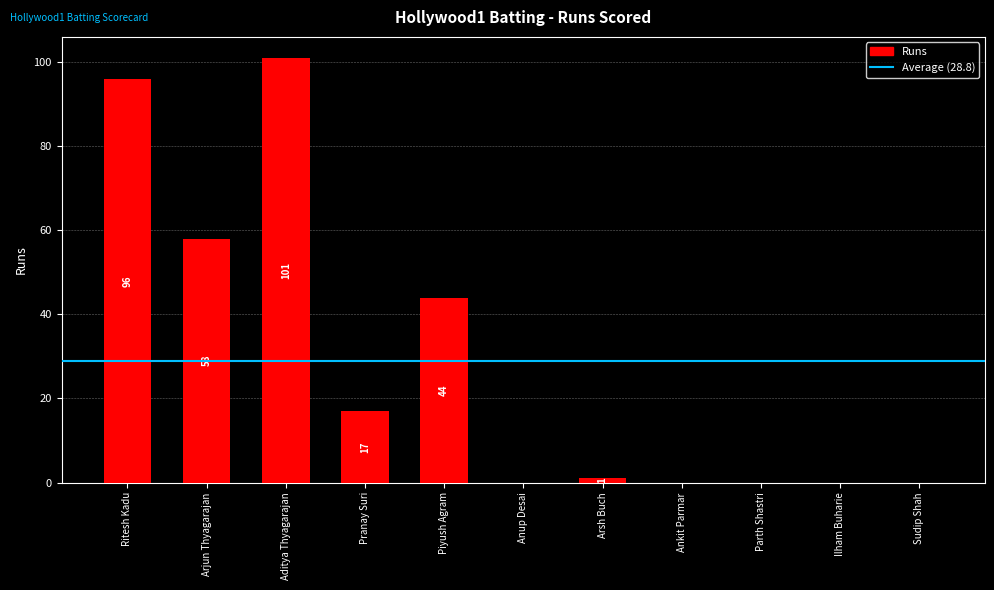

Reading left to right, transcribe all the data shown in this chart.

96	58	101	17	44	0	1	0	0	0	0